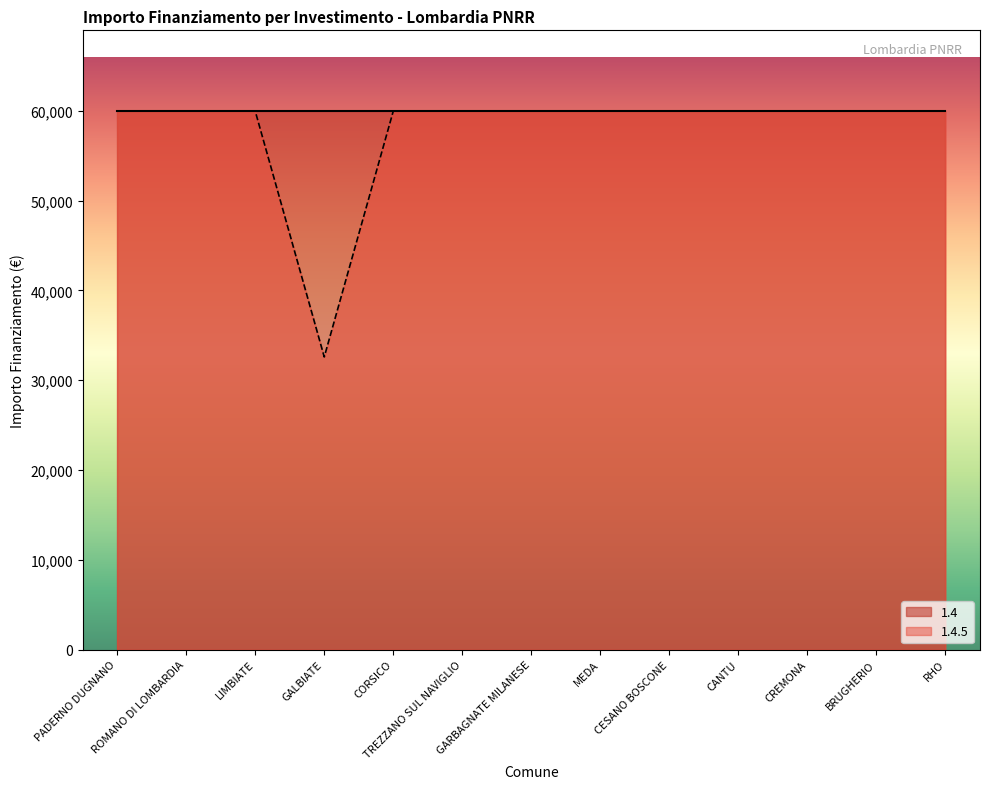

List the labels in order of value, largest first.

PADERNO DUGNANO, ROMANO DI LOMBARDIA, LIMBIATE, CORSICO, TREZZANO SUL NAVIGLIO, GARBAGNATE MILANESE, MEDA, CESANO BOSCONE, CANTU, CREMONA, BRUGHERIO, RHO, GALBIATE